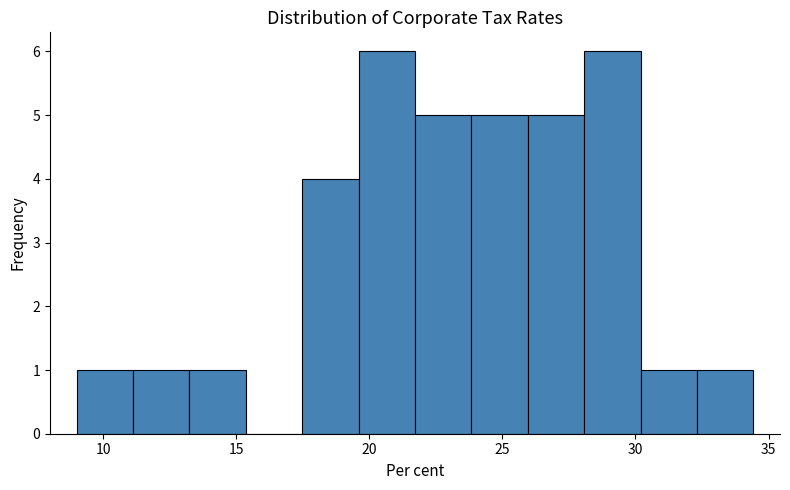

How tall is the bar that spans 19.5 to 21.5 on the x-axis? Neither the bar edges nor the heights are printed on the chart, so give them approximately, as read against the axes.

6